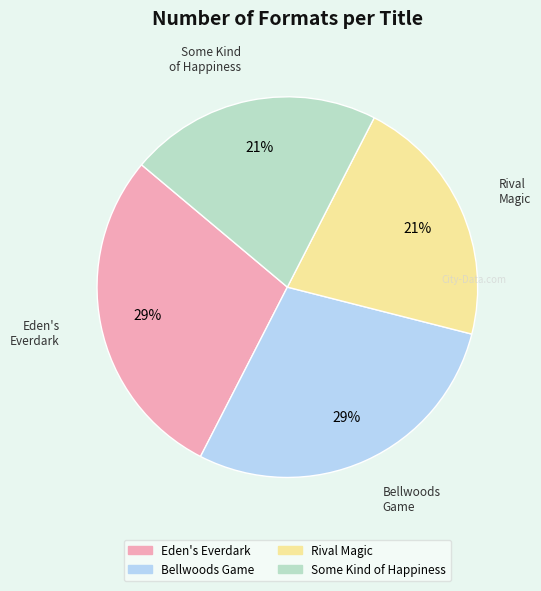

Count the number of slices in the pie.

4